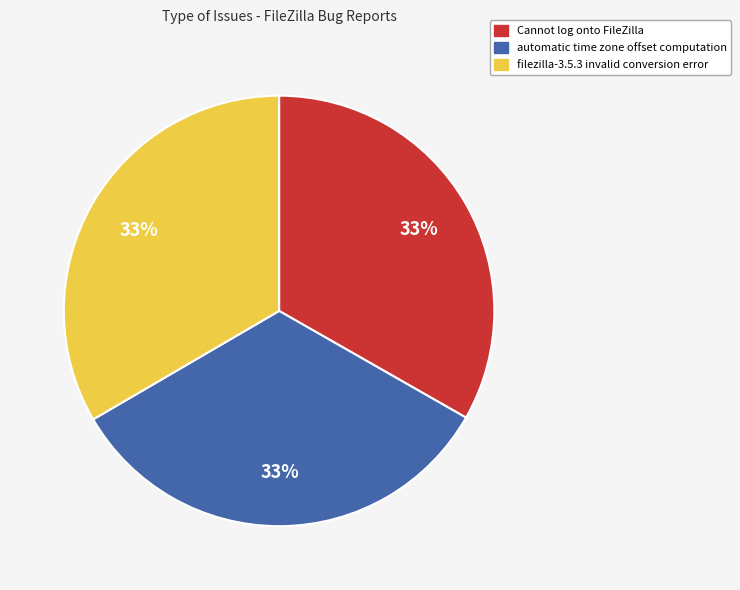

How many slices are in this pie chart?

3